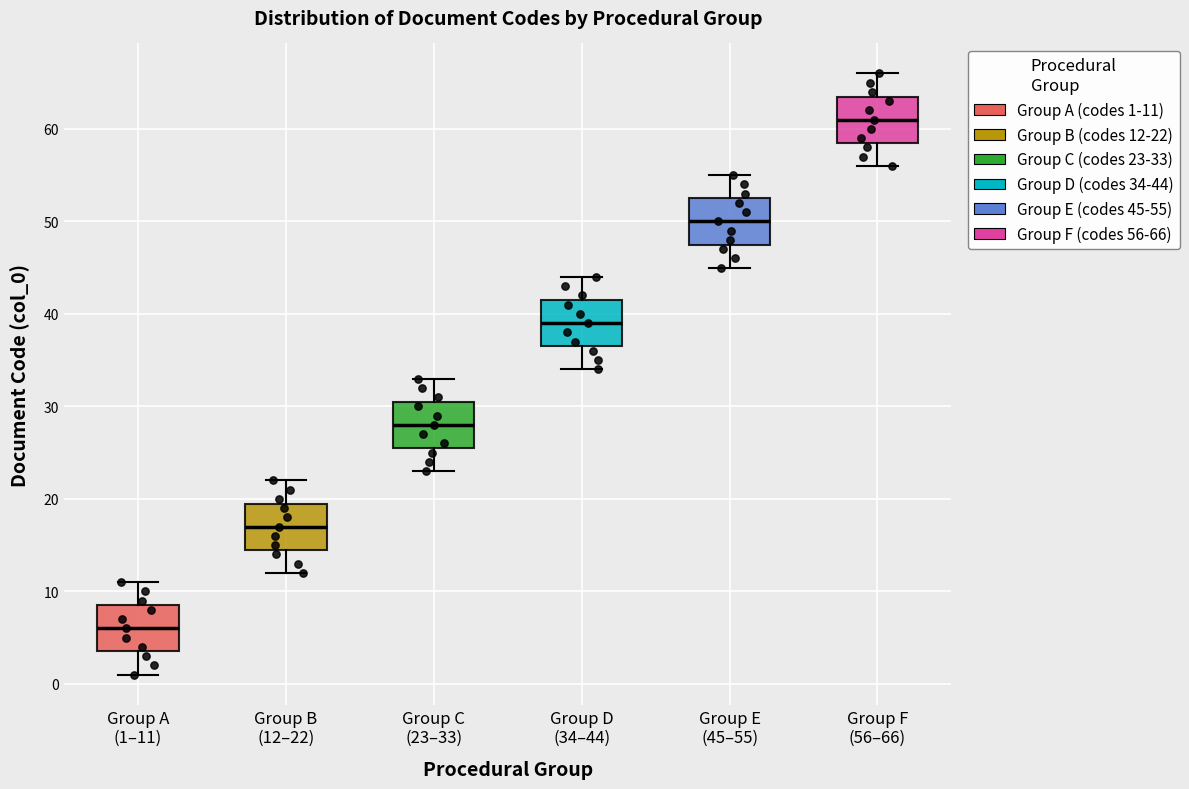

Where is the lower edge of the box for Group B (12–22) on the y-axis? The values are not printed on the chart, so give them approximately, as read against the axis.

15